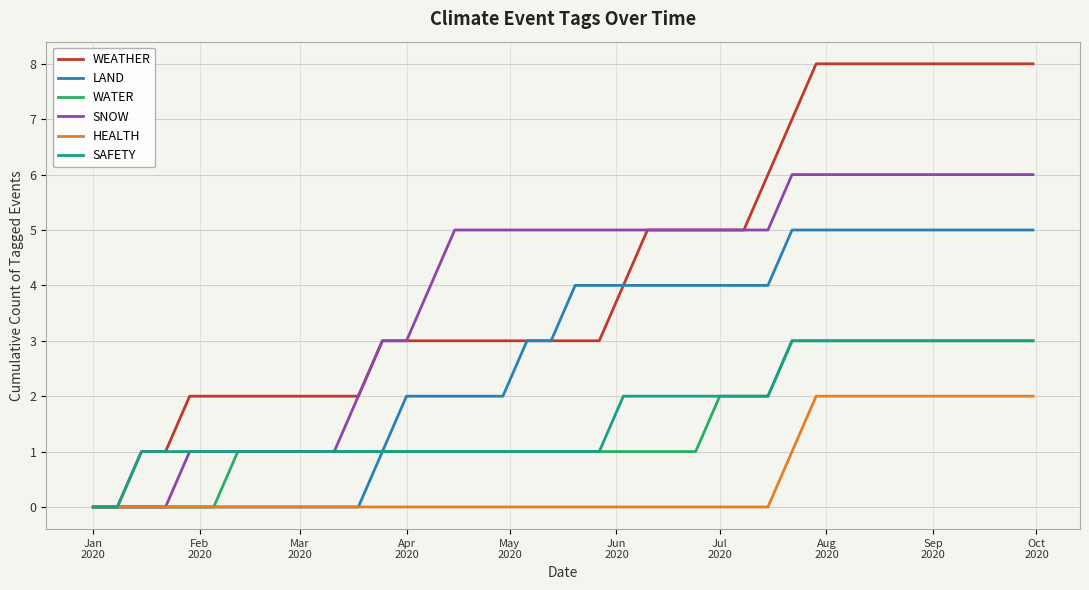

What is the greatest value displayed?

8